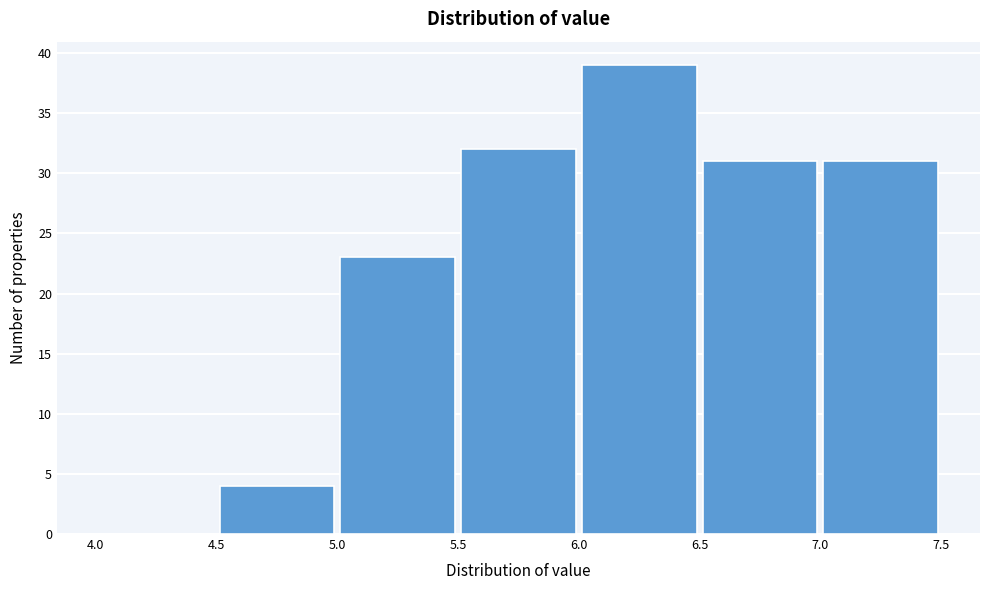

Which range on the x-axis has the tallest bar?

6.0 to 6.5